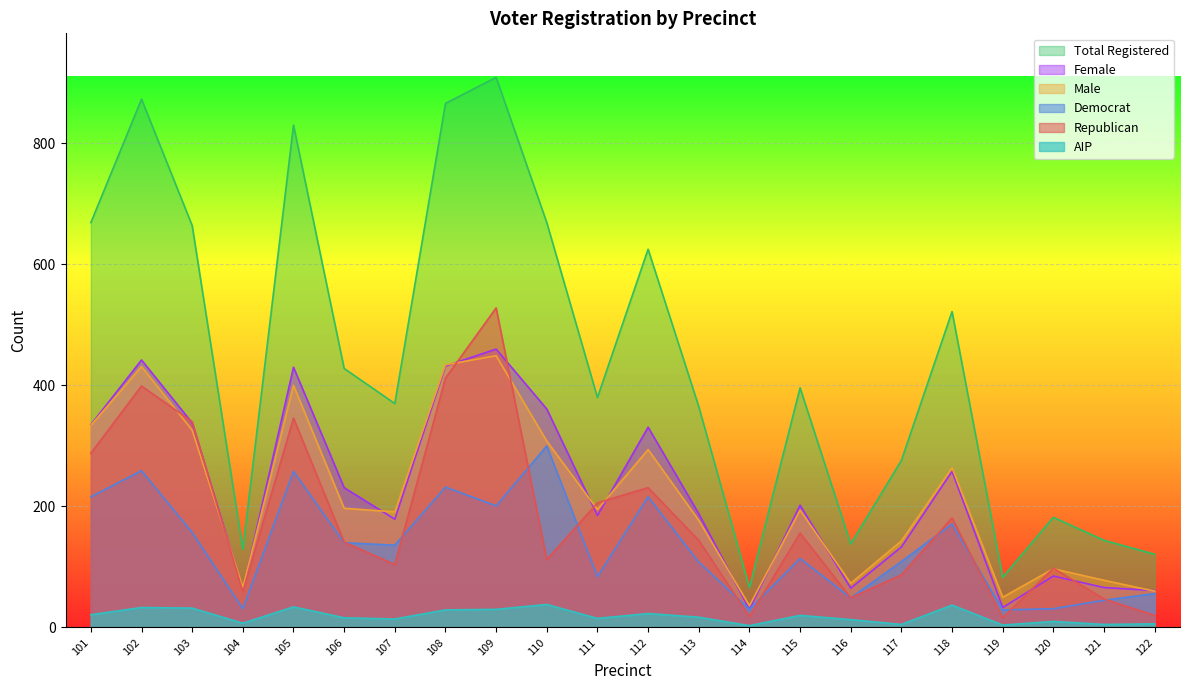

What is the spread (max minus min) of values at 104?

122